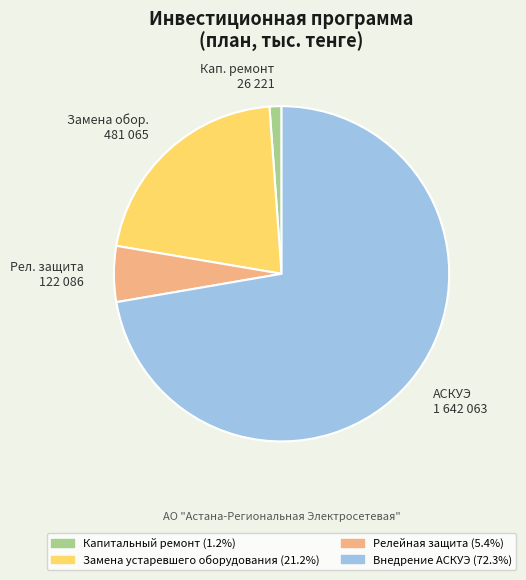

How many segments does this pie chart have?

4